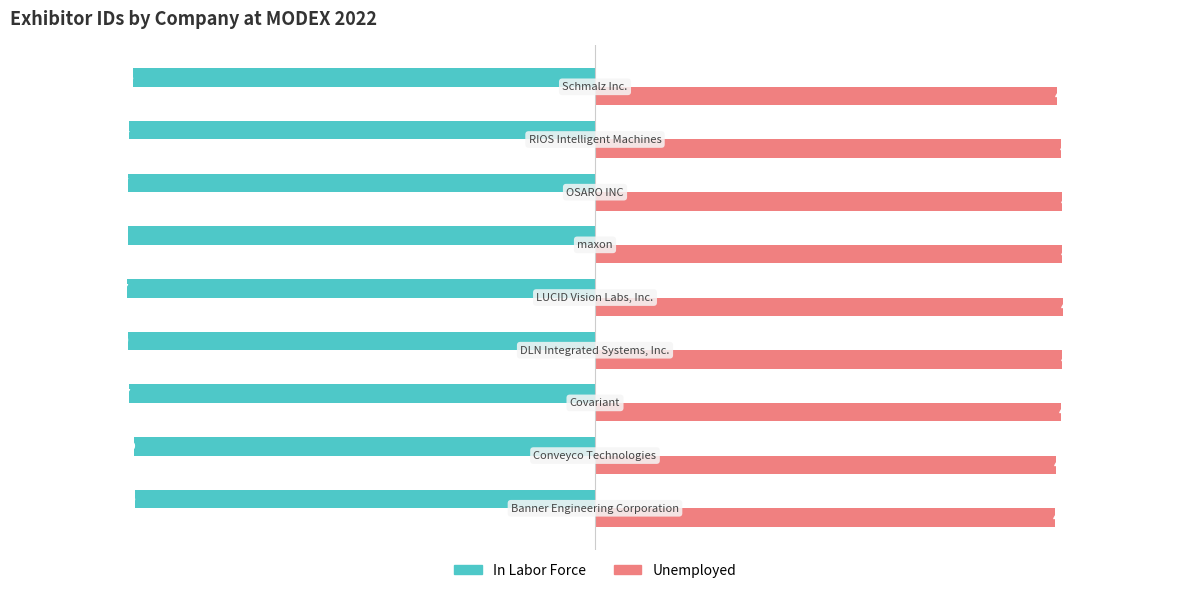

What is the difference between the maximum and minimum values in the In Labor Force series?

831